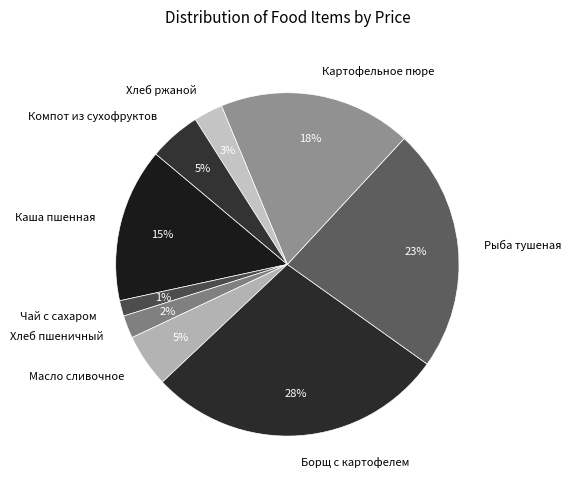

Do Масло сливочное and Борщ с картофелем together represent more than half of the pie?

No